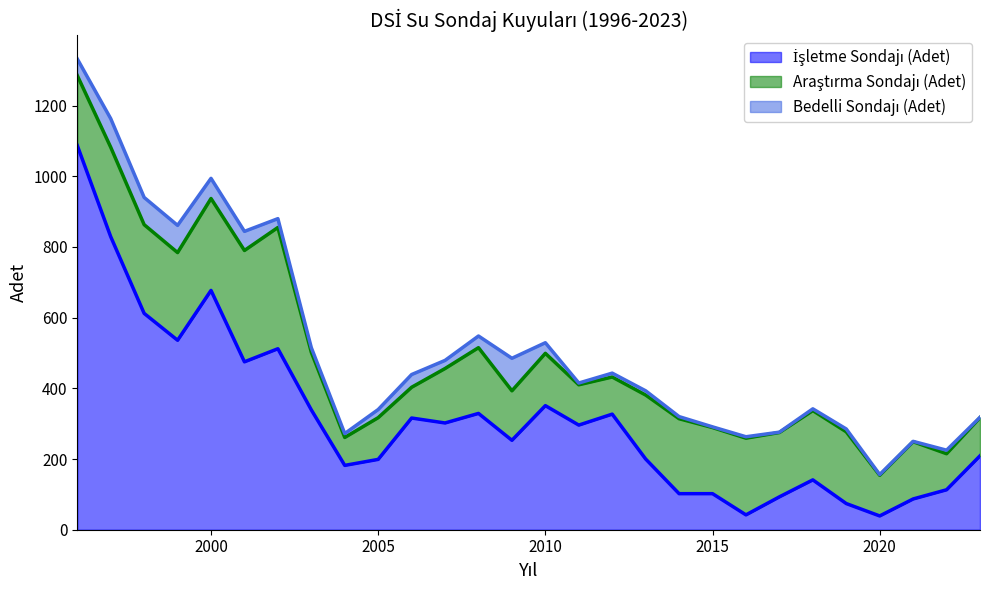

What is the sum of all İşletme Sondajı (Adet) values?

8824